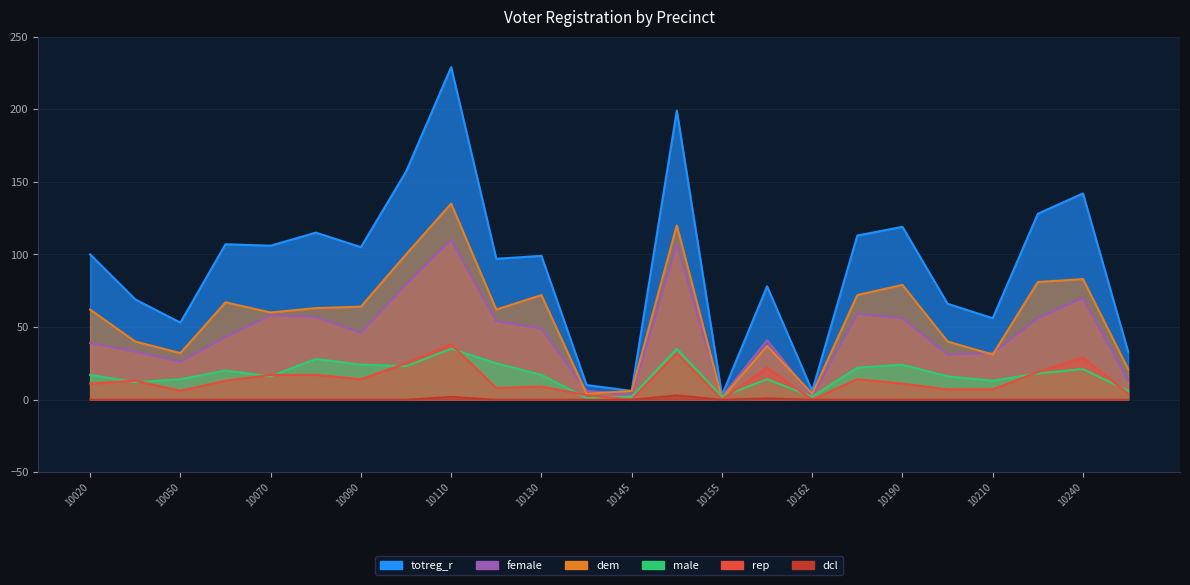

True or false: female and dcl cross at least once.

False